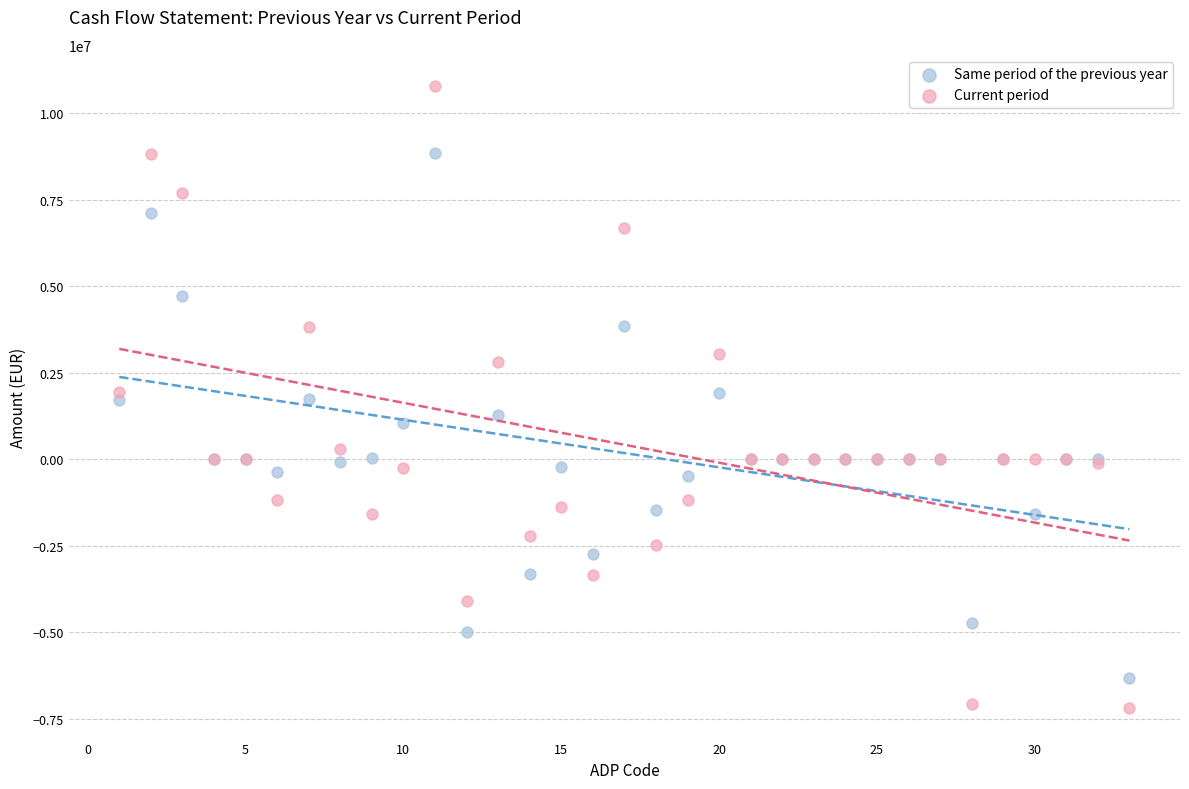

Which series reaches the minimum Y coordinate?

Current period